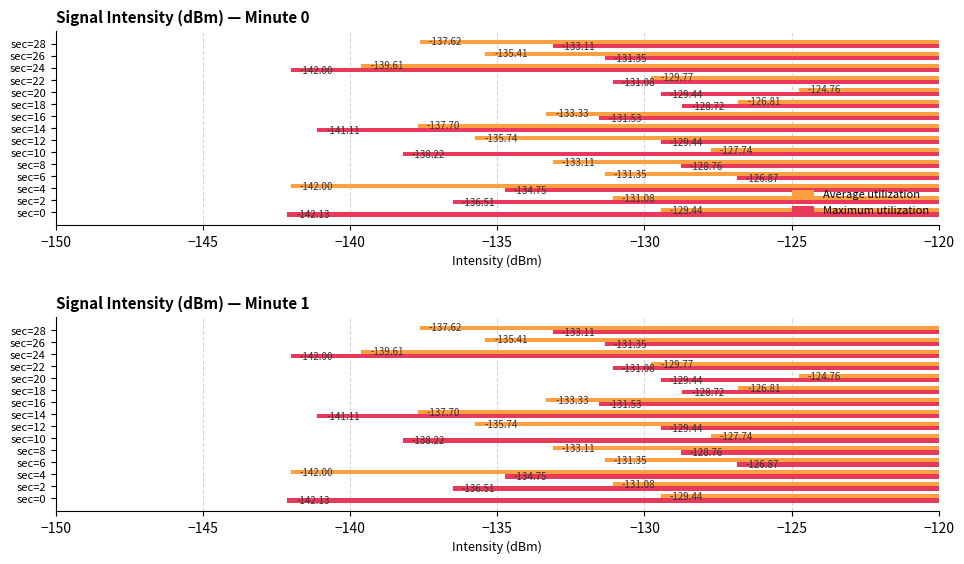

What are all the series names shown in the legend?

Average utilization, Maximum utilization